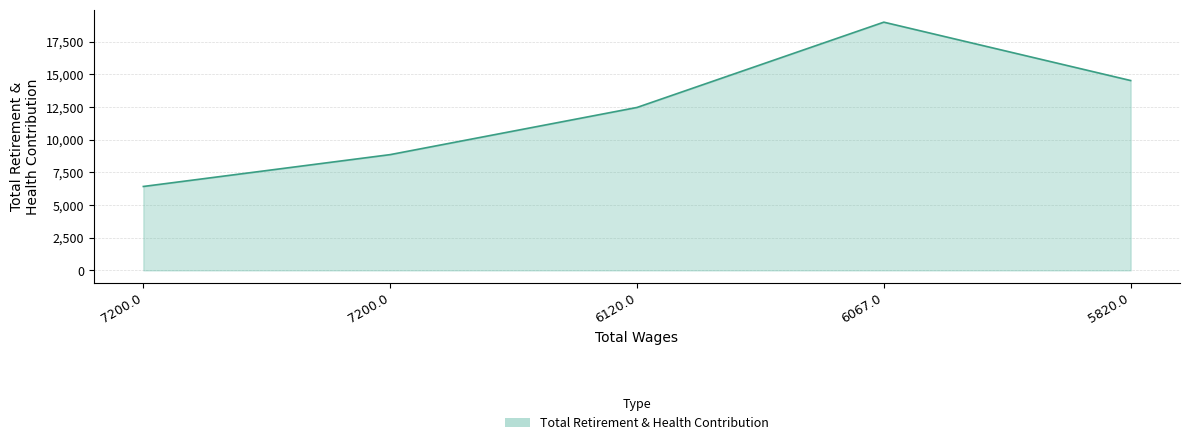

Rank the categories by value from lowest to highest.

7200.0, 7200.0, 6120.0, 5820.0, 6067.0